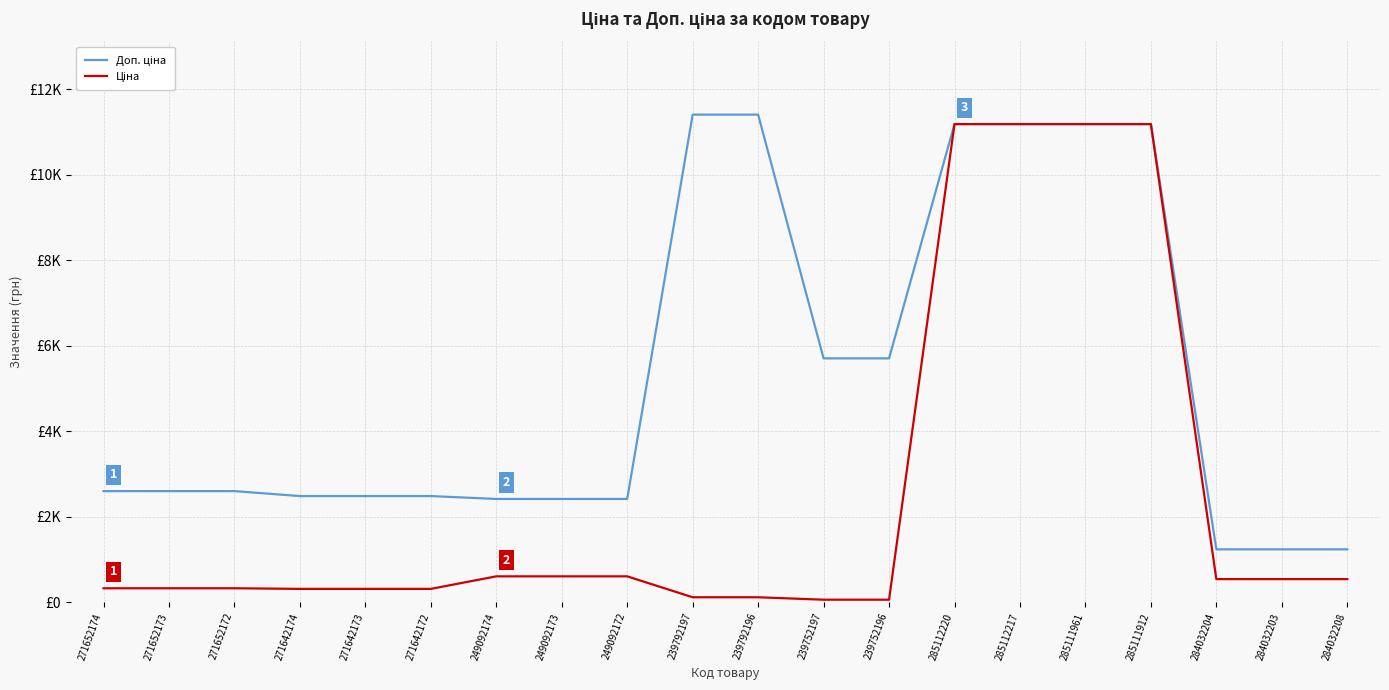

What is the sum of all Ціна values?

50428.3